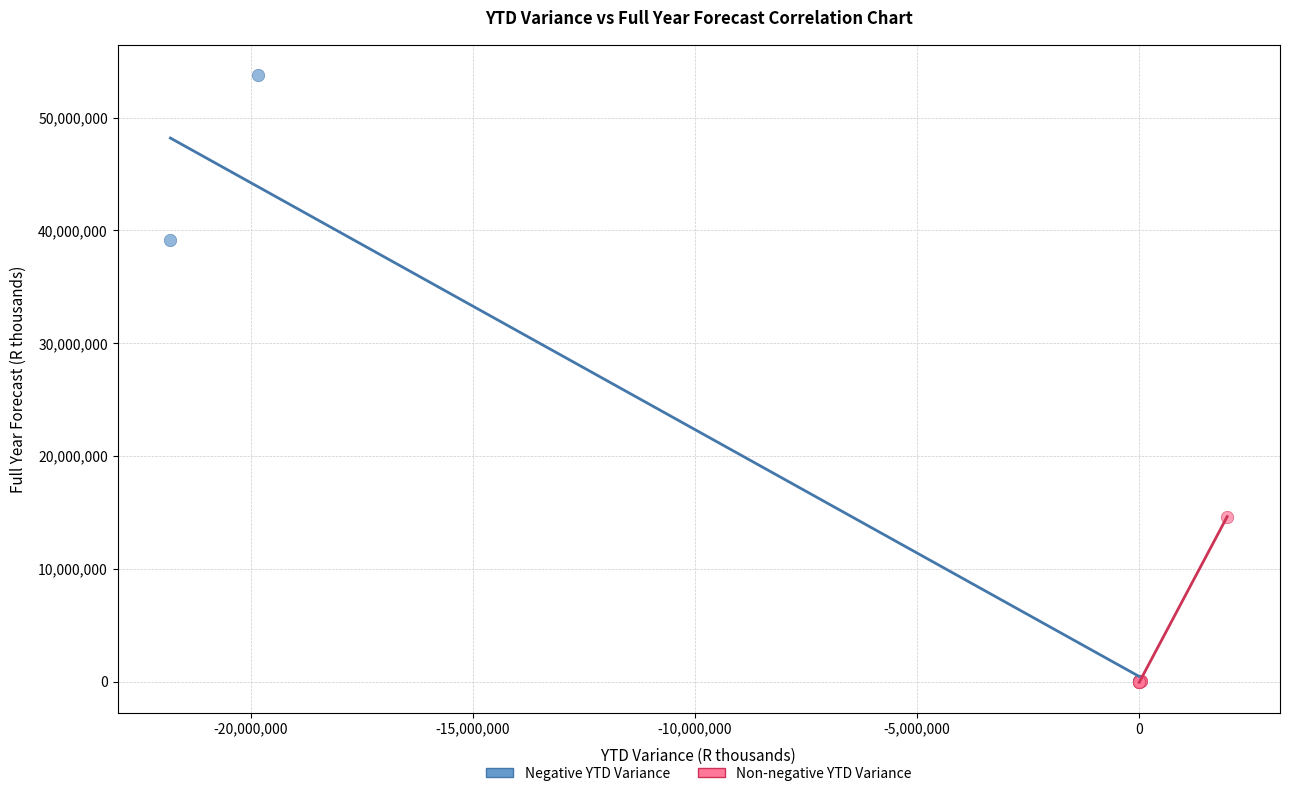

Which series reaches the maximum Y coordinate?

Negative YTD Variance